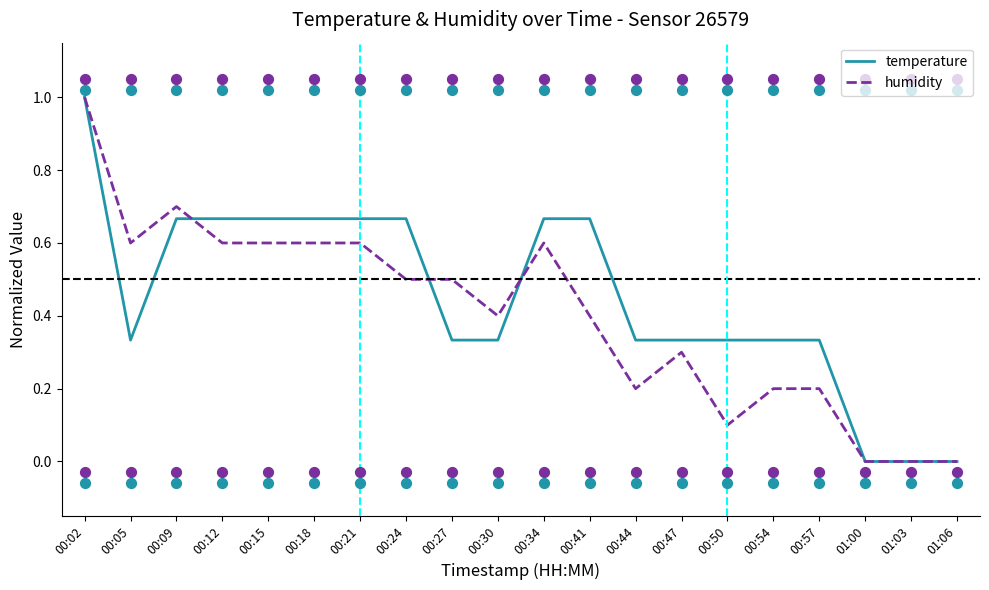

Which series reaches the maximum Y coordinate?

humidity